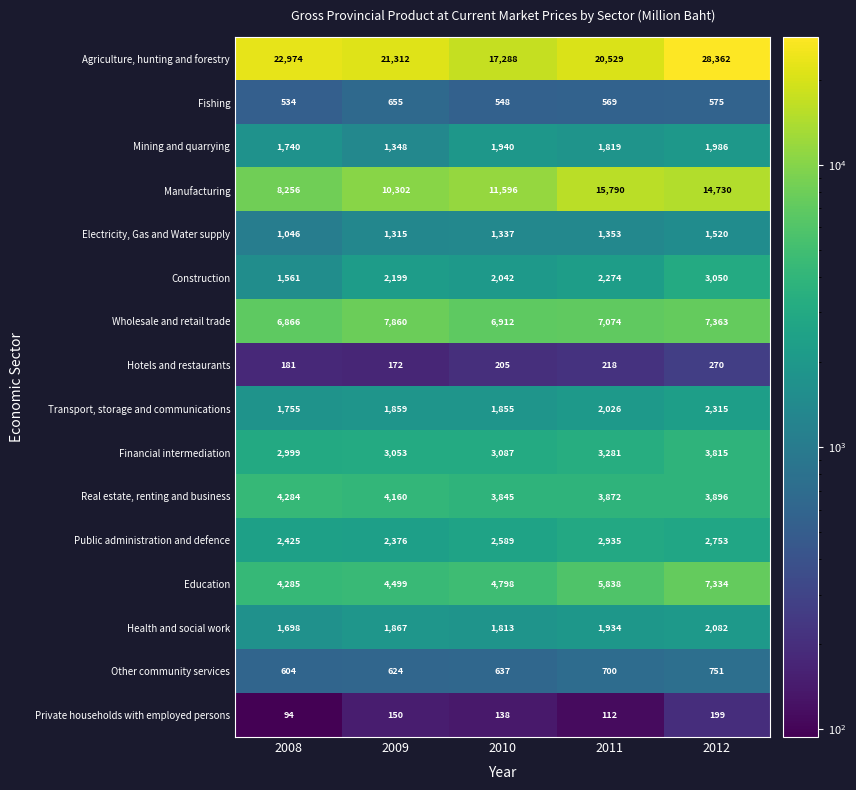

Which series has the largest range (max minus min)?

Agriculture, hunting and forestry